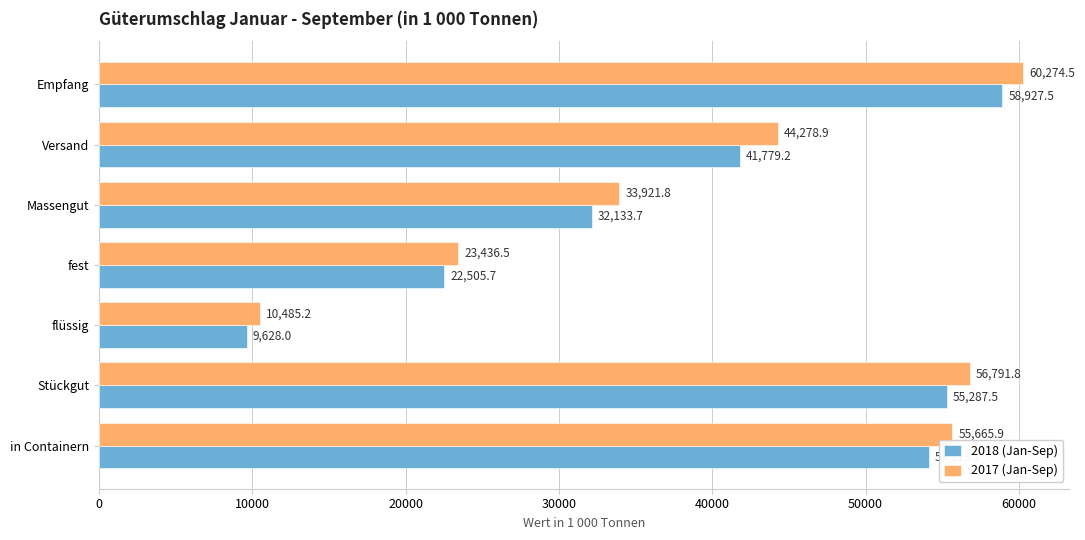

What are all the series names shown in the legend?

2018 (Jan-Sep), 2017 (Jan-Sep)